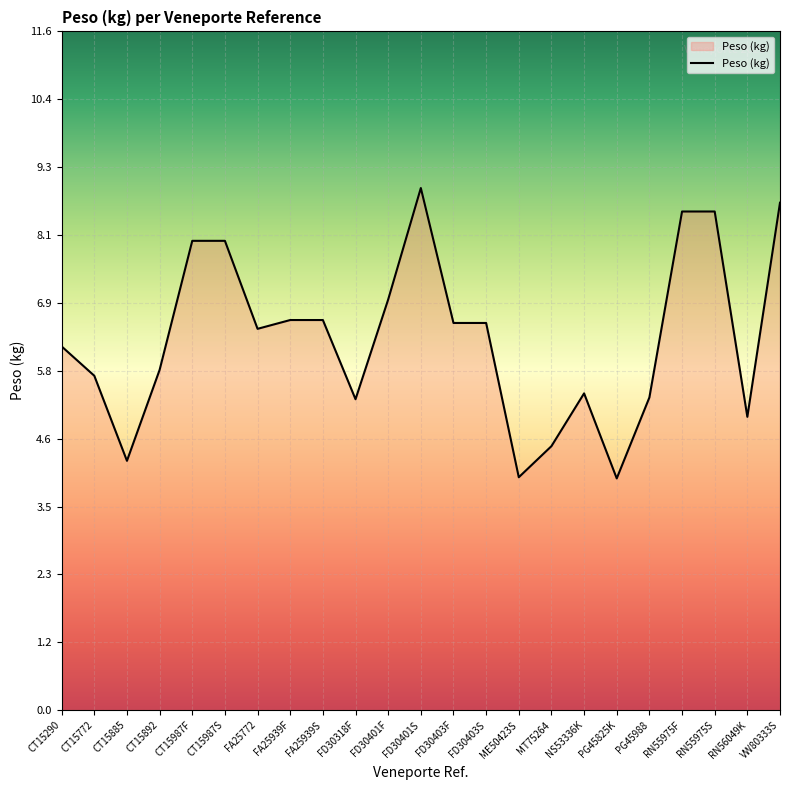

What is the difference between the values at RN55975S and CT15987F?

0.5